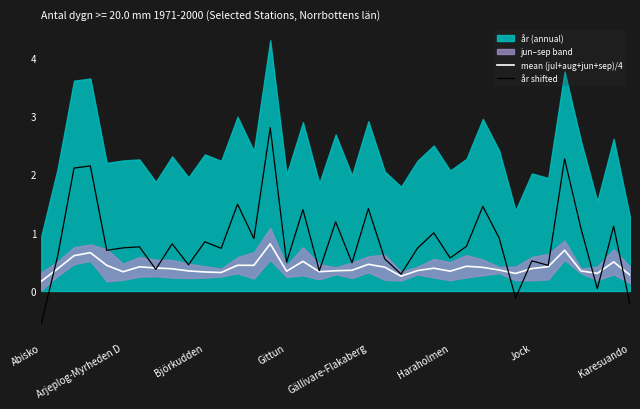

Which category has the highest value across all series?

14